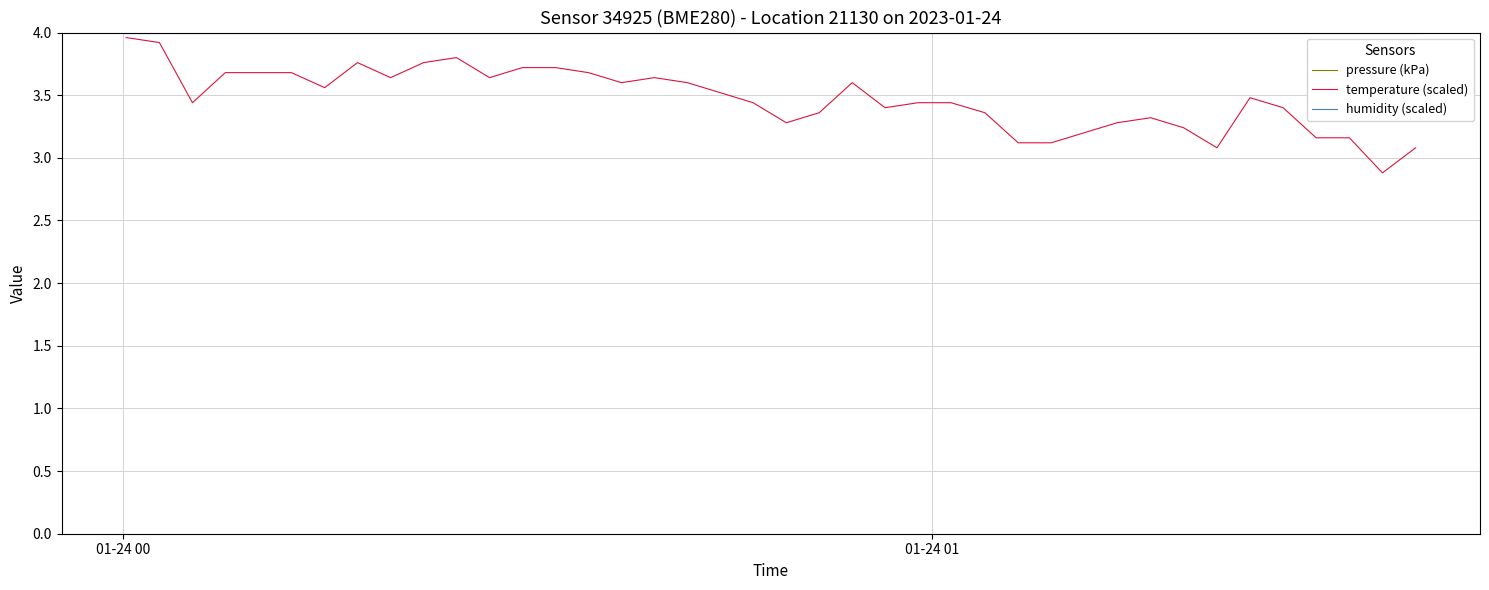

Rank the series by their maximum value, from lowest to highest.

temperature (scaled), humidity (scaled), pressure (kPa)